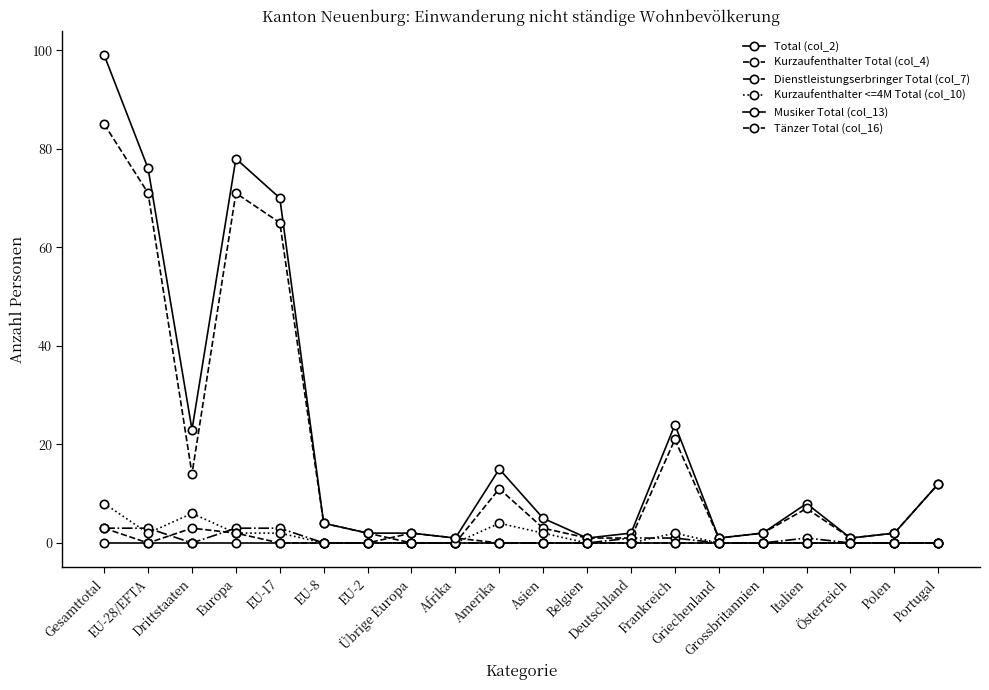

What is the difference between the Dienstleistungserbringer Total (col_7) values at Portugal and Frankreich?

1